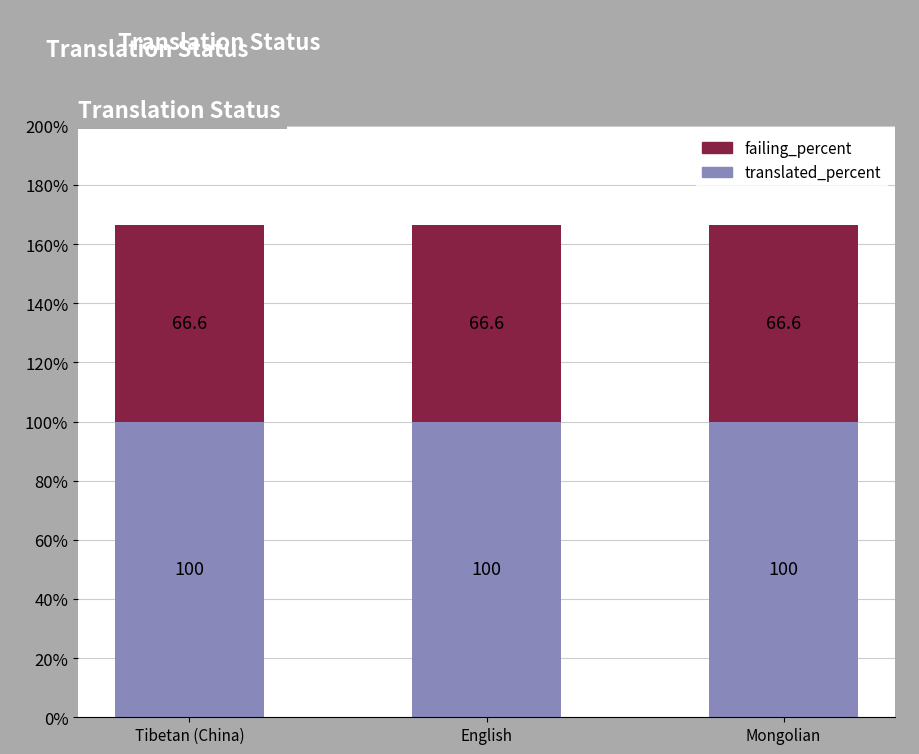

True or false: translated_percent has a value of 151.4 at Mongolian.

False